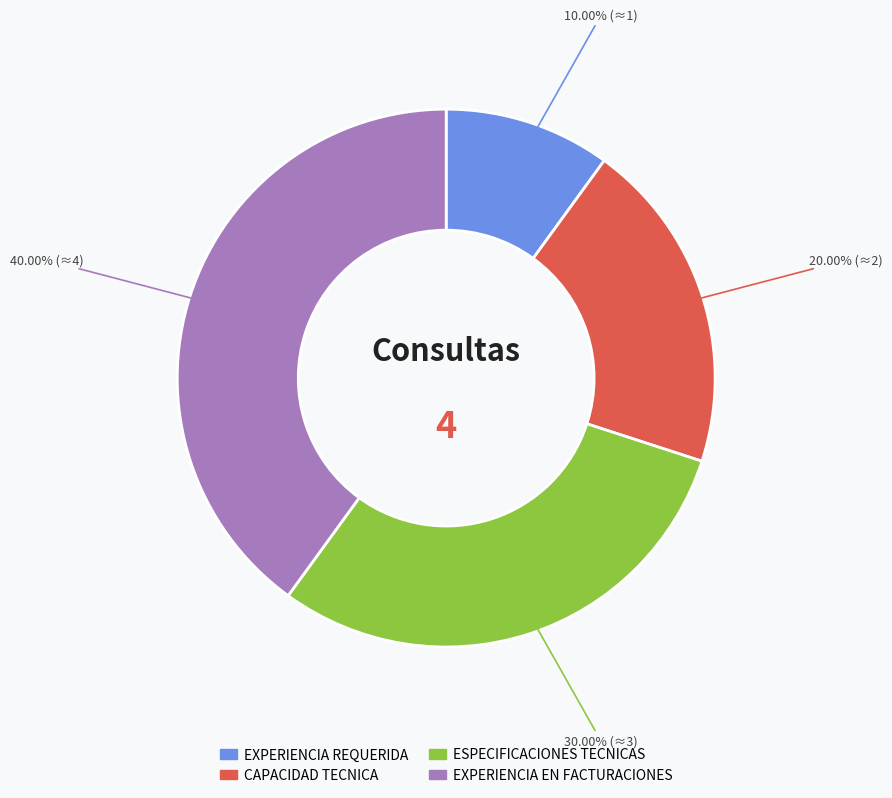

True or false: EXPERIENCIA REQUERIDA accounts for 10% of the total.

True